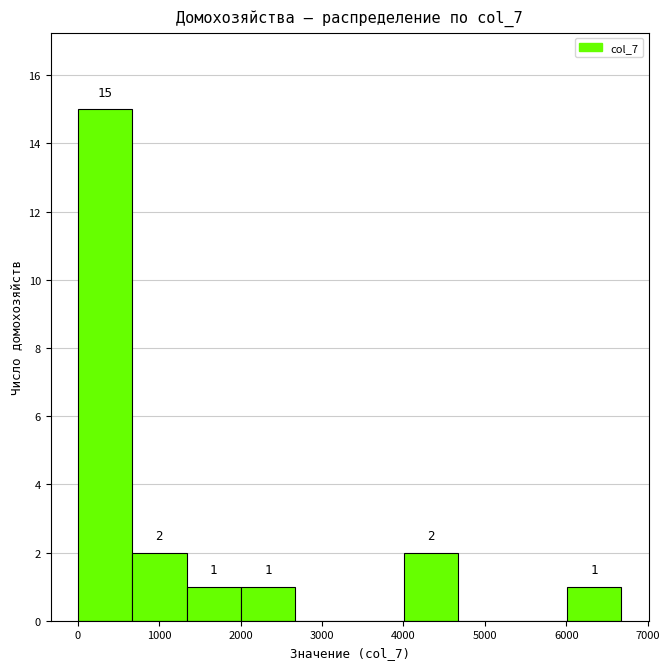

Which range on the x-axis has the tallest bar?

0 to 700